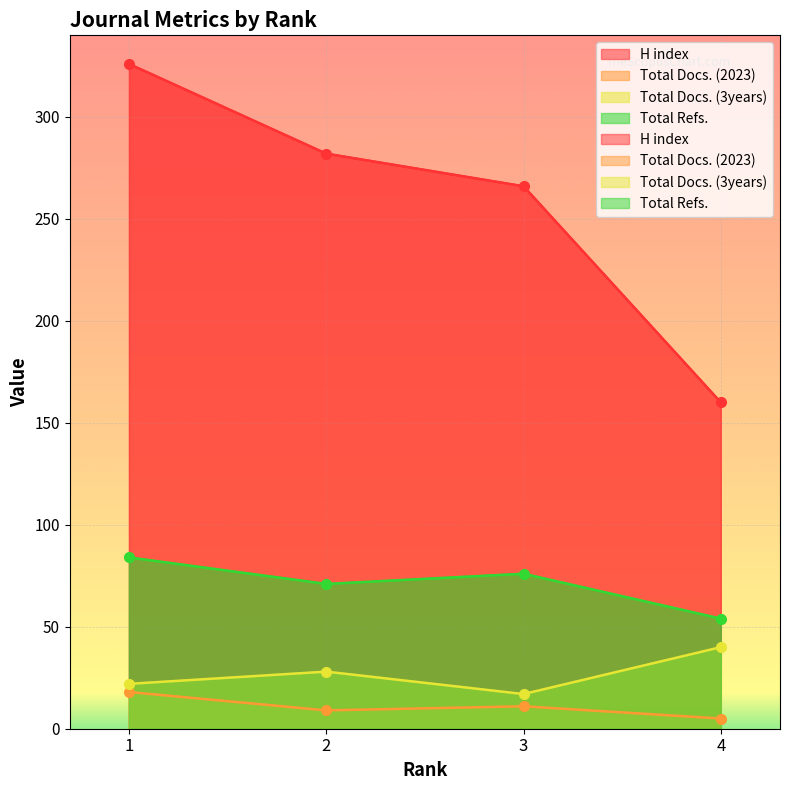

Rank the series at 3 from highest to lowest value.

H index, Total Refs., Total Docs. (3years), Total Docs. (2023)